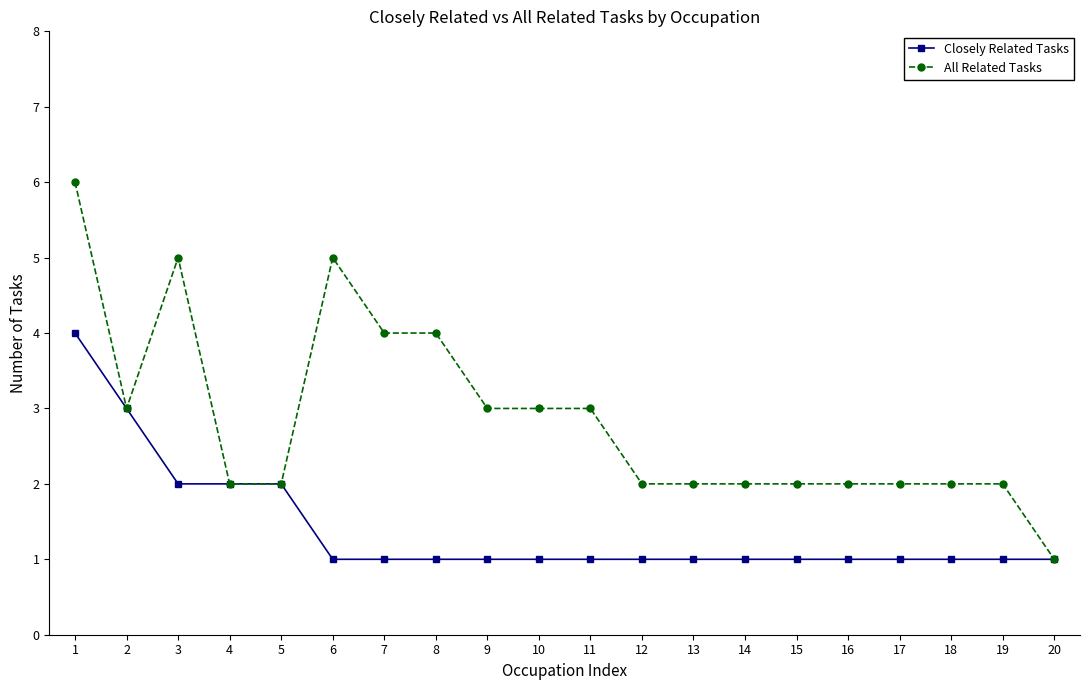

Between 18 and 20, which series saw the biggest shift?

All Related Tasks